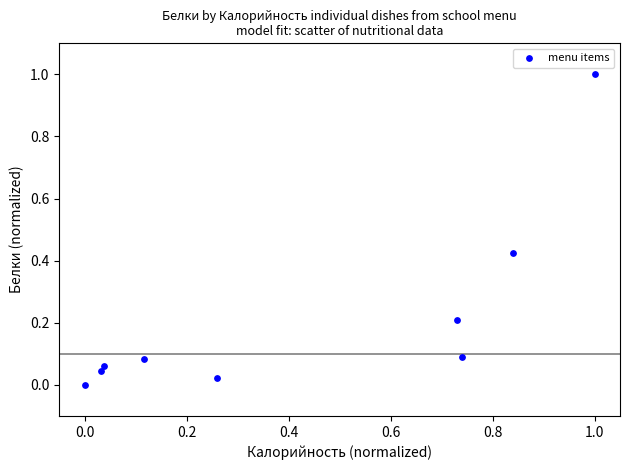

What is the range of X values (max minus min)?

1.0